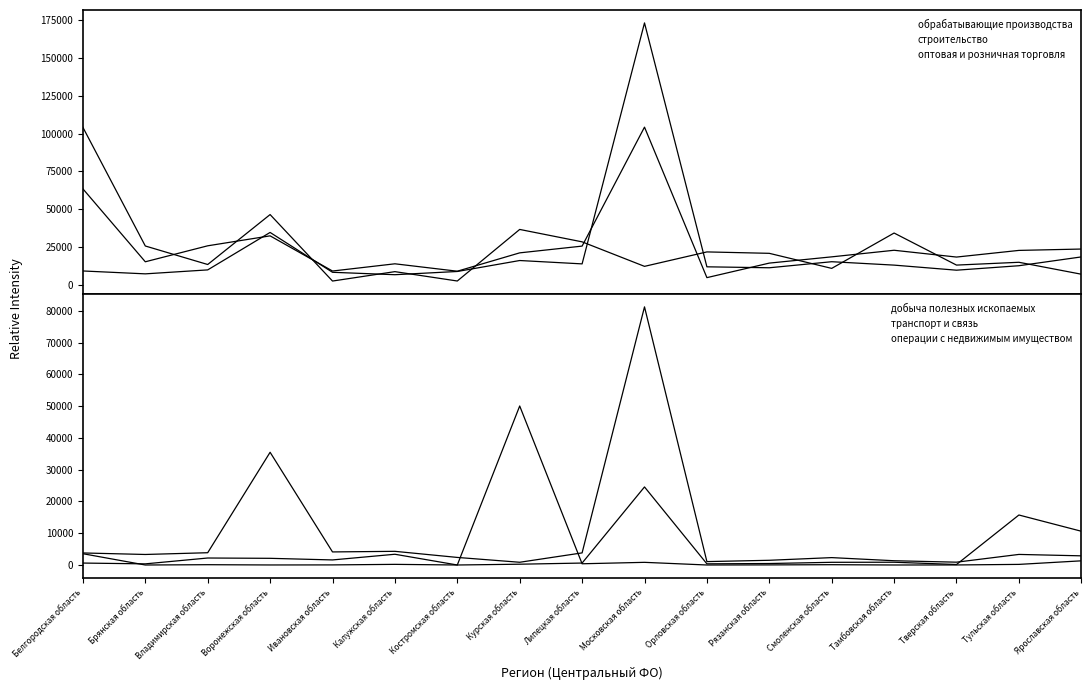

Is it true that обрабатывающие производства equals 20968 at Курская область?

True